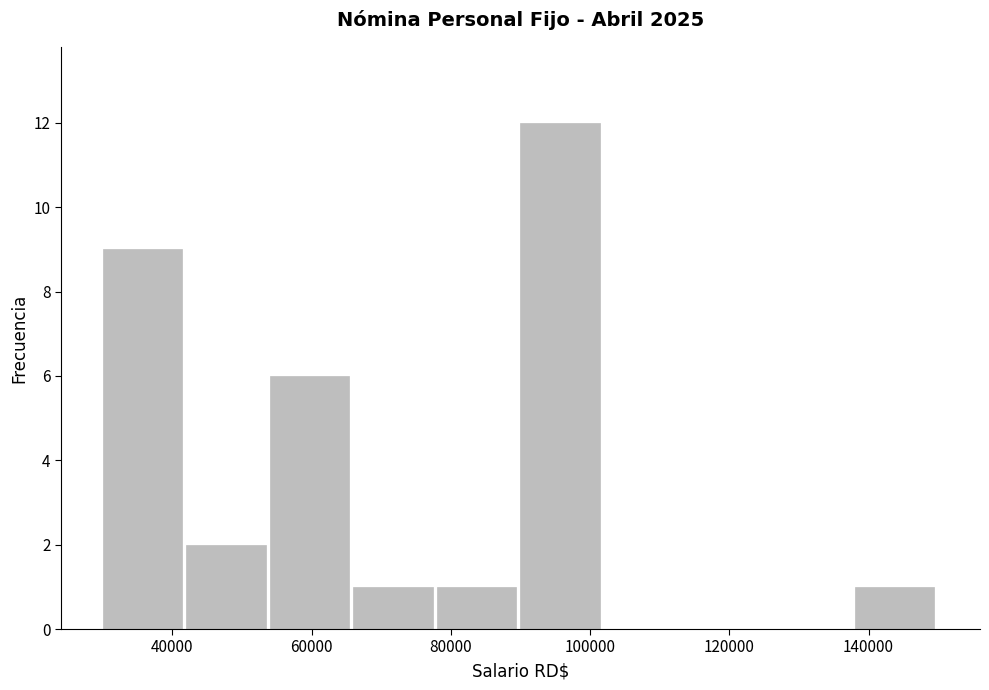

Over which range of the x-axis is the bar tallest?

90000 to 102000